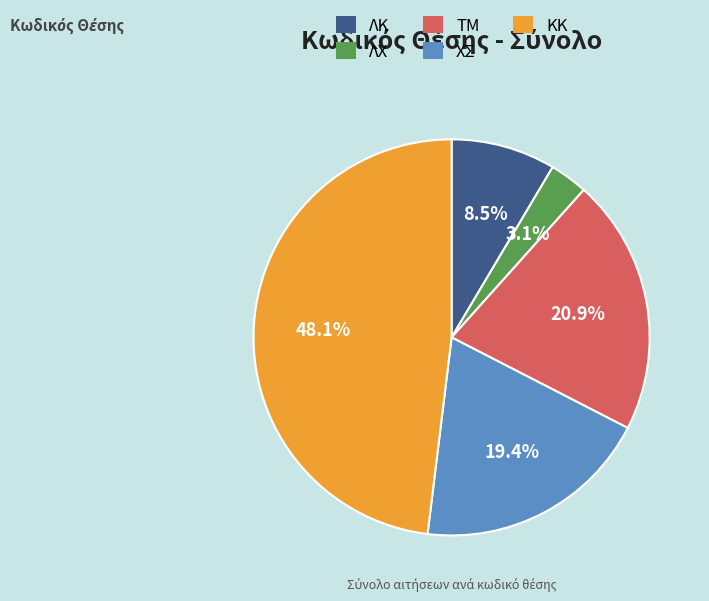

Count the number of slices in the pie.

5